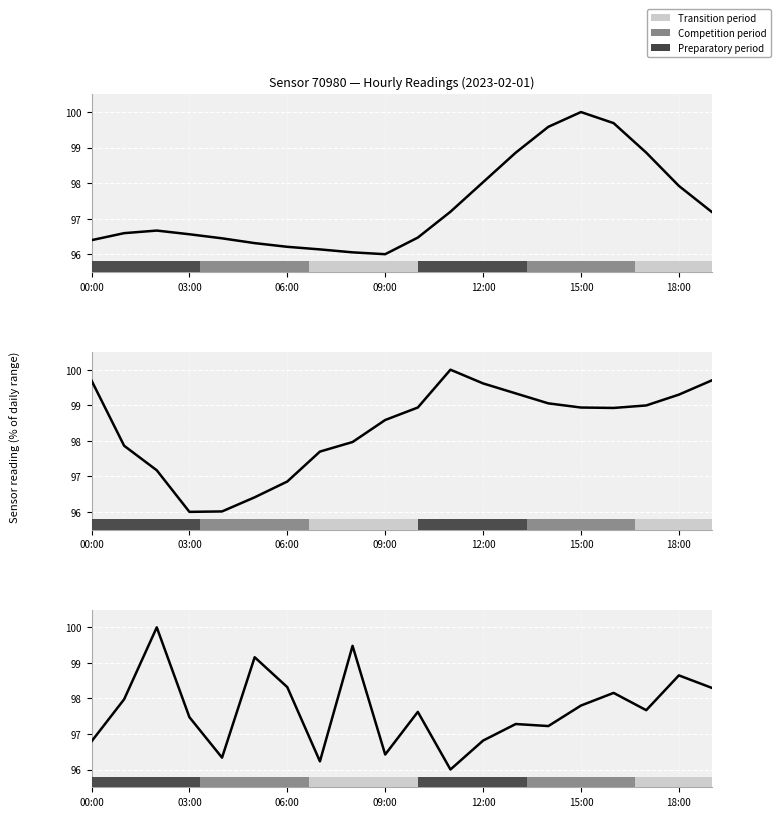

What is the difference between the maximum and minimum values in the temperature series?

4.0